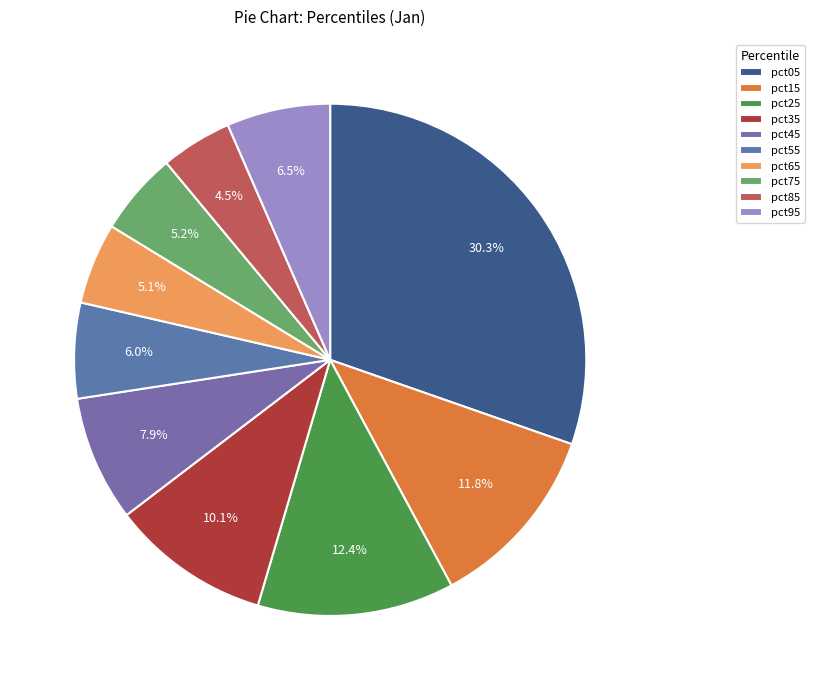

Is the sum of pct65 and pct35 greater than half?

No